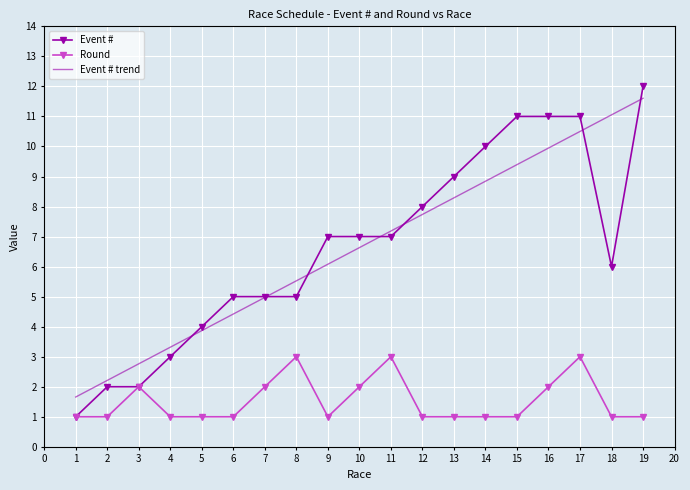

What value does the Round series have at 8?

3